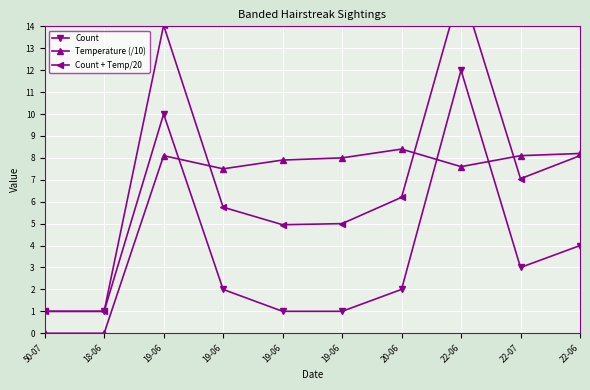

Count the number of data series in this chart.

3